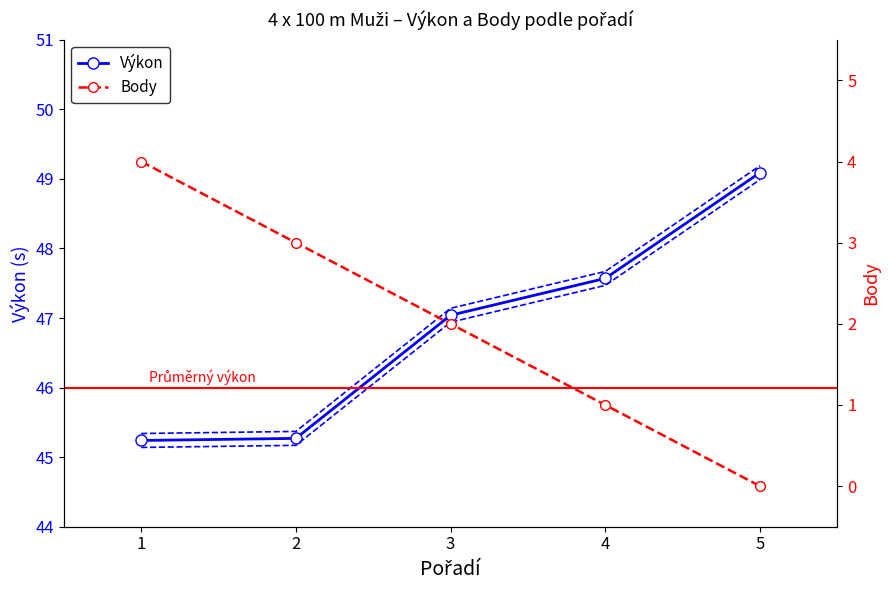

At which category is the sum across all series the highest?

1